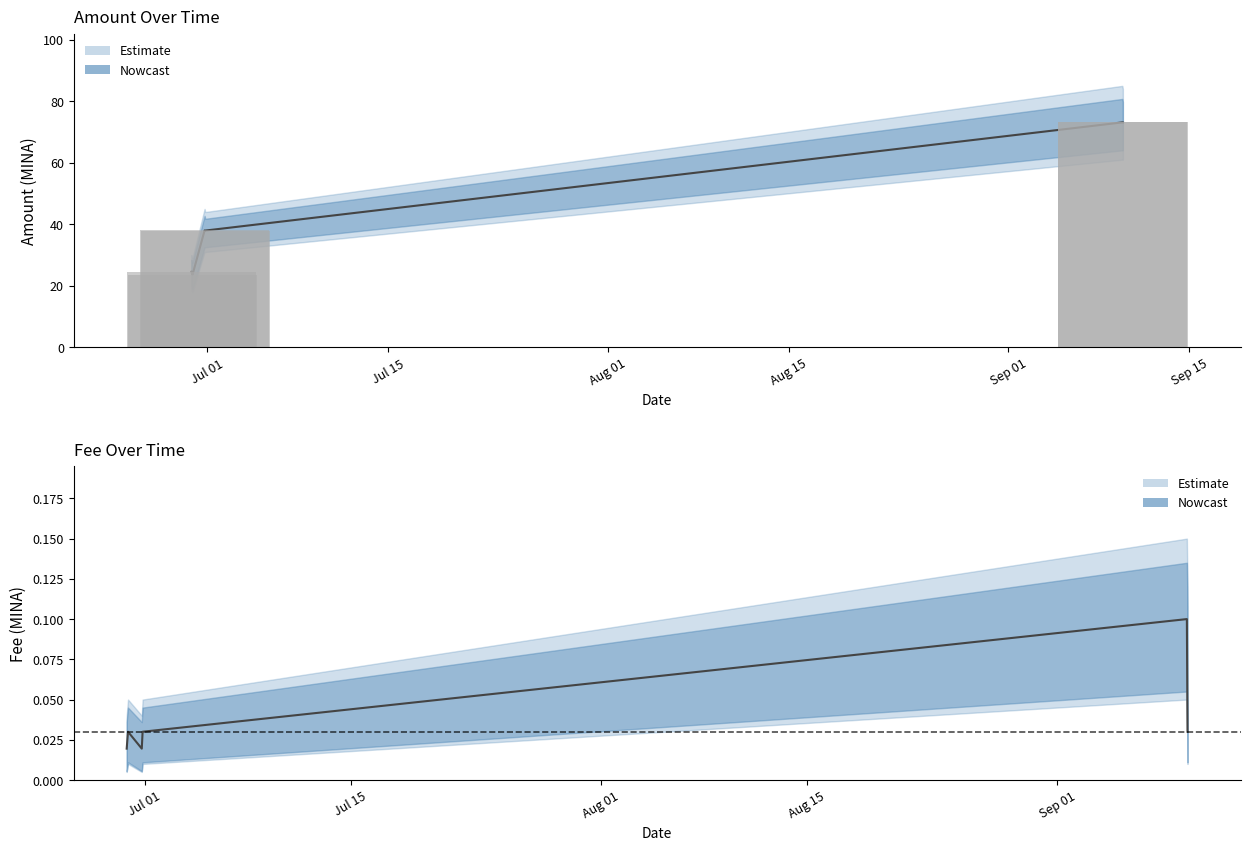

What is the difference between the maximum and minimum values in the Amount series?

49.6